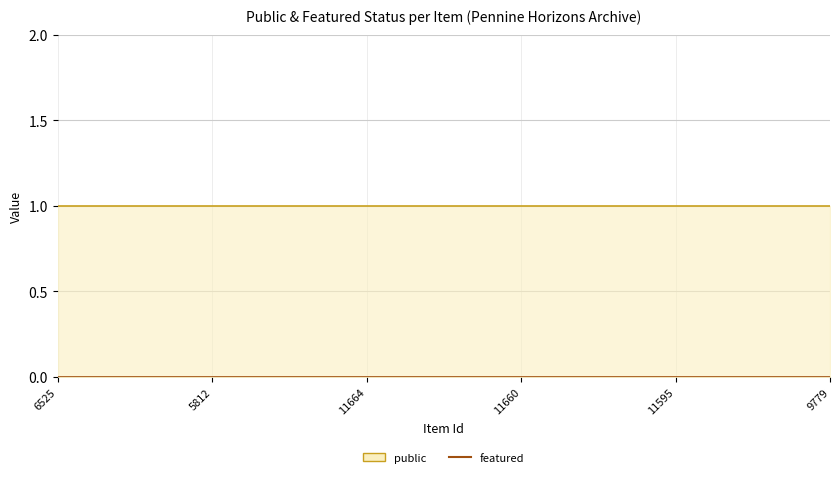

Rank the categories by public (line) value from highest to lowest.

6525, 5812, 11664, 11660, 11595, 9779